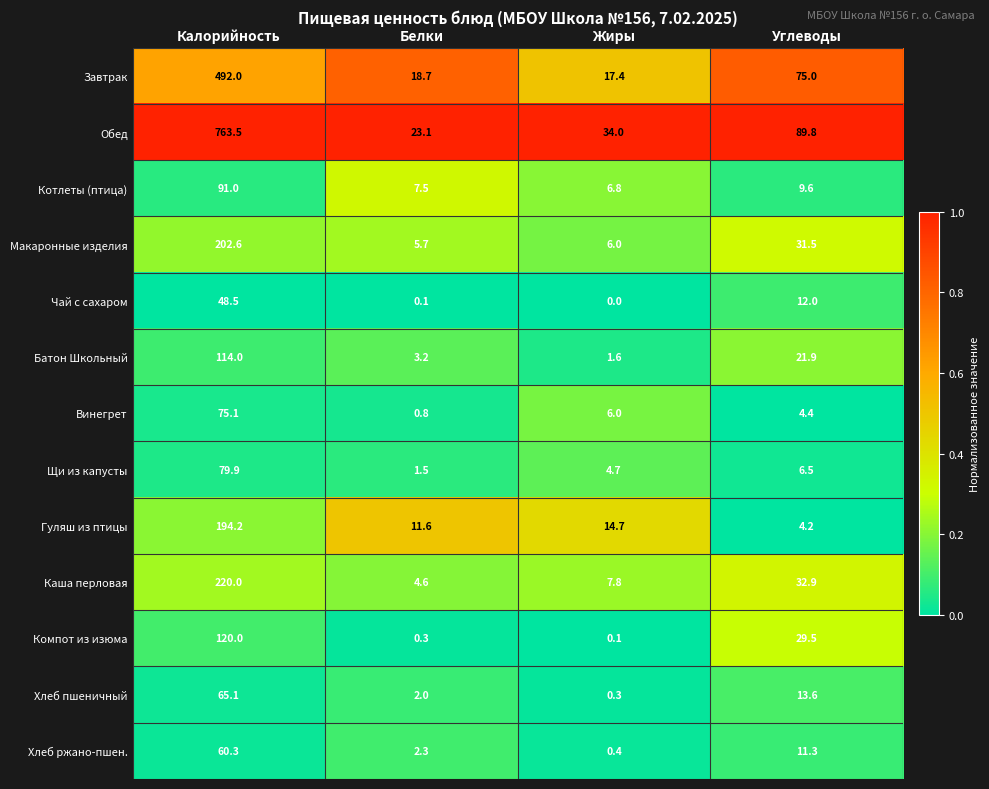

At how many categories does at least one series exceed 0?

4